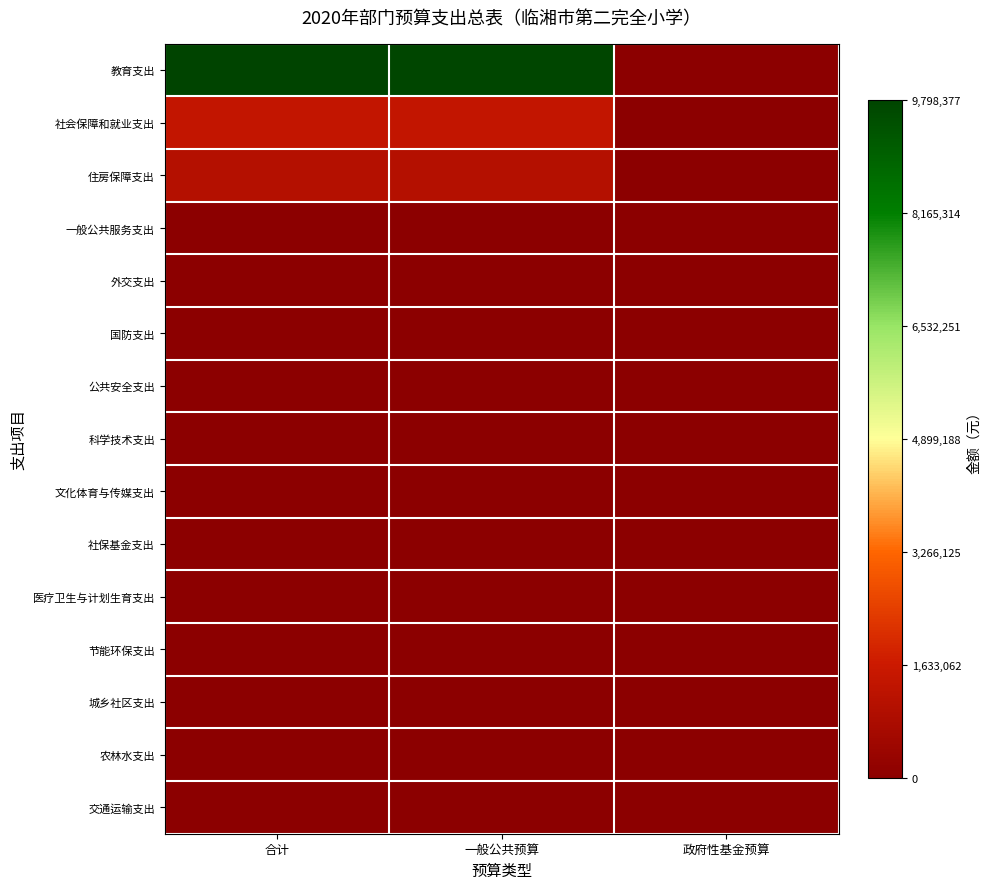

Count the number of categories in the chart.

3